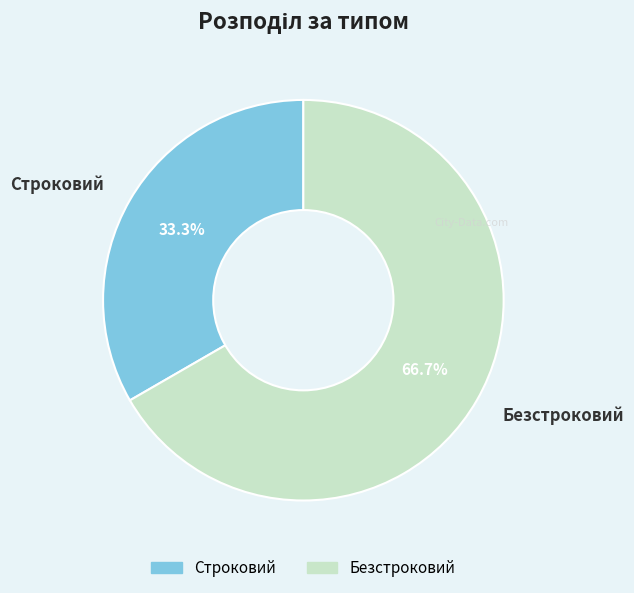

Rank the categories by value from lowest to highest.

Строковий, Безстроковий